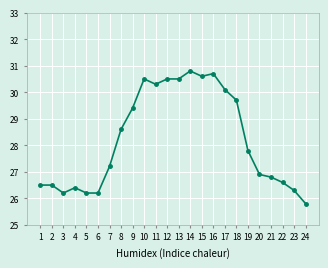

What is the sum of the values at 14 and 8?

59.4